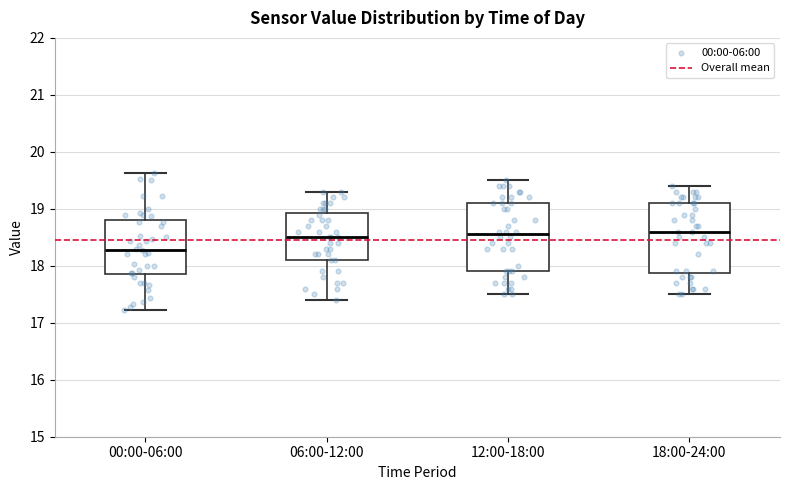

Reading left to right, transcribe this box plot: for each box, give where its median line is, the range the box spans, and where its two whiskers end, as read against the y-axis. The values are not printed on the chart, so give them approximately, as read against the axis.

00:00-06:00: median 18.3, box 17.9 to 18.8, whiskers 17.2 to 19.6
06:00-12:00: median 18.5, box 18.1 to 18.9, whiskers 17.4 to 19.3
12:00-18:00: median 18.6, box 17.9 to 19.1, whiskers 17.5 to 19.5
18:00-24:00: median 18.6, box 17.9 to 19.1, whiskers 17.5 to 19.4